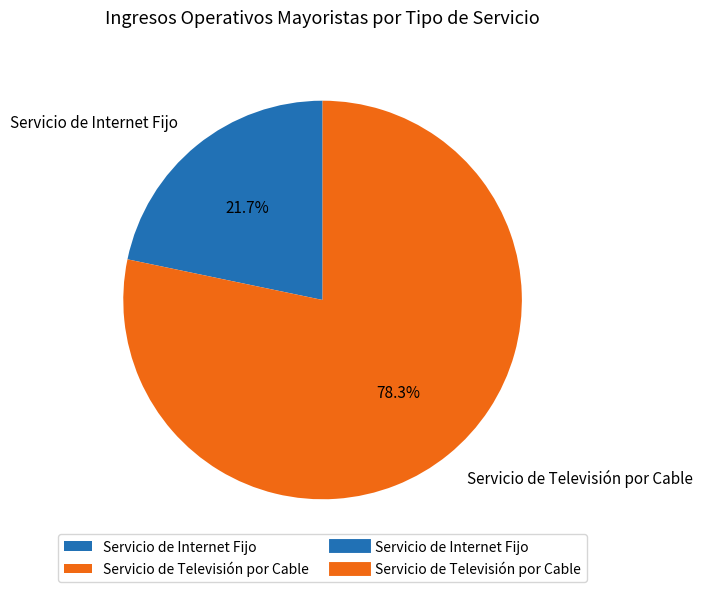

The Servicio de Internet Fijo slice represents 32% of the pie. True or false?

False